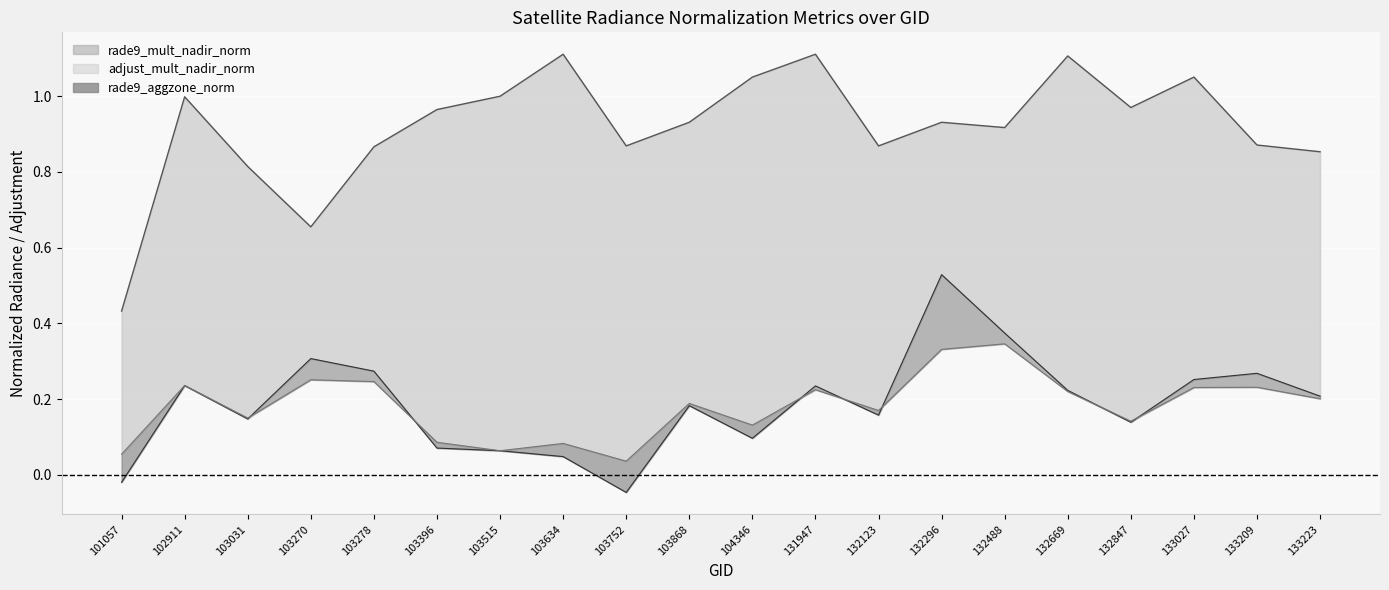

At which category is the sum across all series the highest?

132296